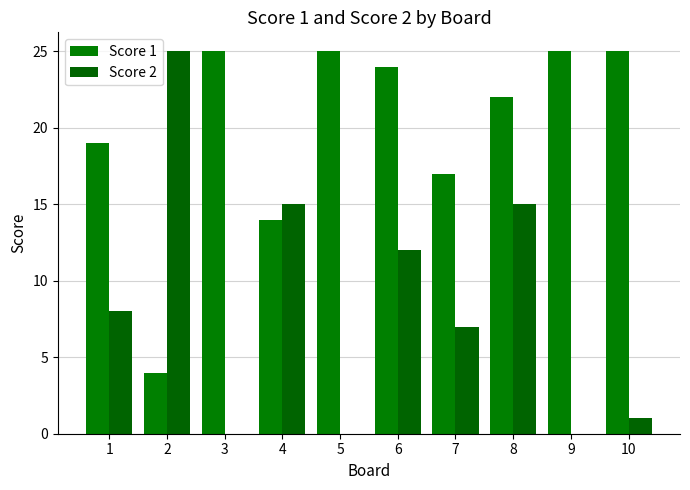

Reading left to right, what are all the values shown in this chart?

Score 1: 19	4	25	14	25	24	17	22	25	25
Score 2: 8	25	0	15	0	12	7	15	0	1